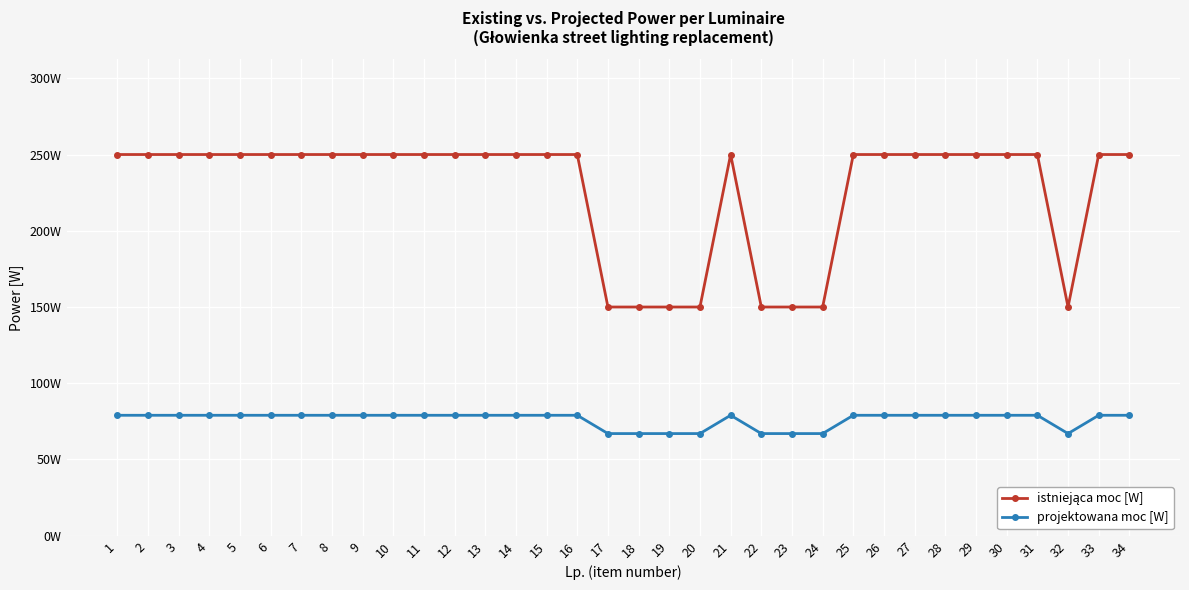

Is this an area chart (filled region under the line)?

No